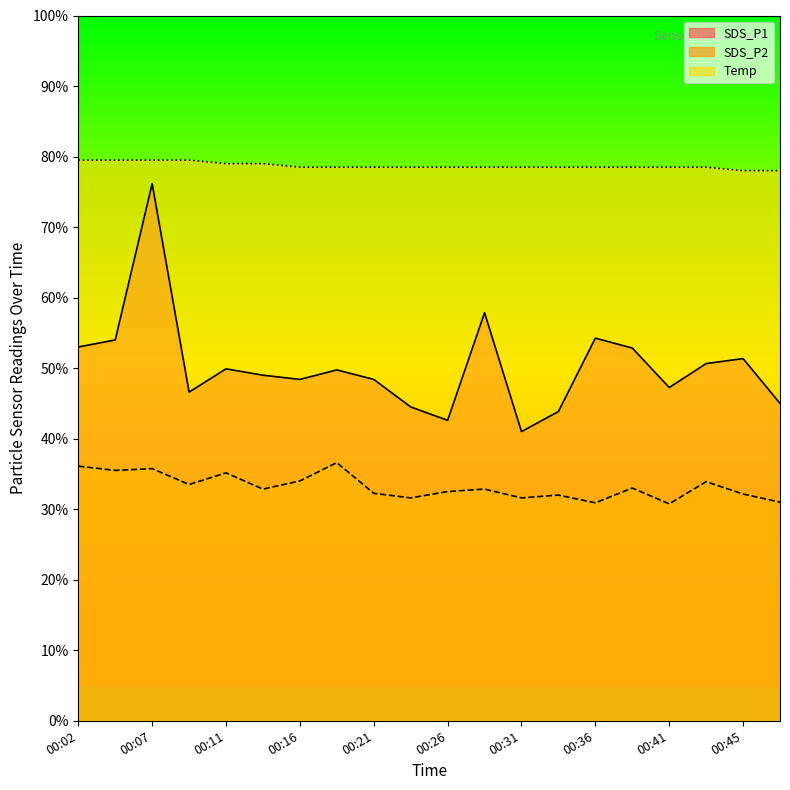

Which series has the largest total across all categories?

Temp line